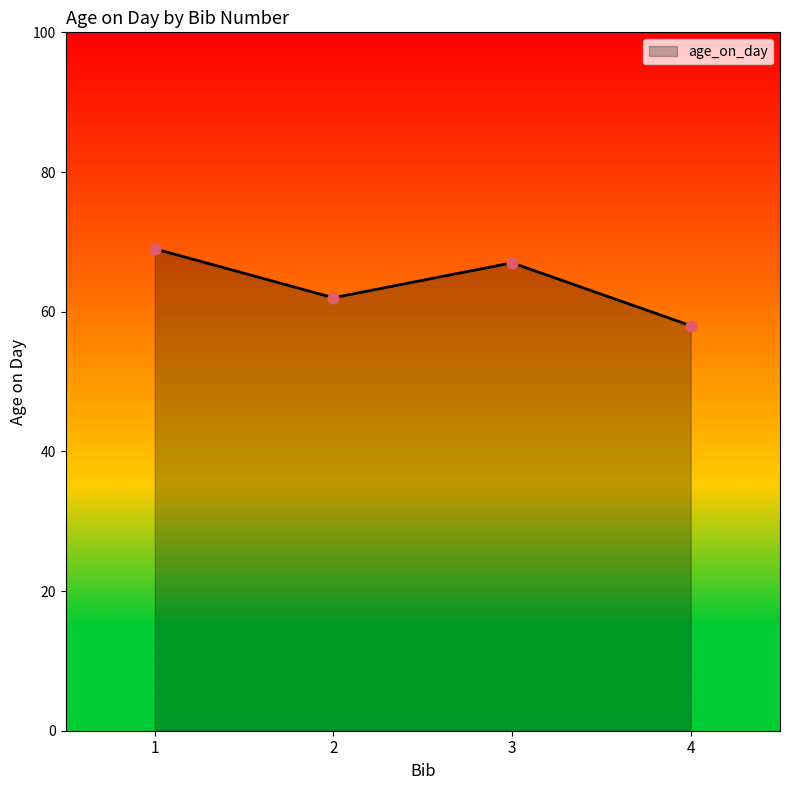

What is the ratio of the value at 3 to the value at 2?

1.1